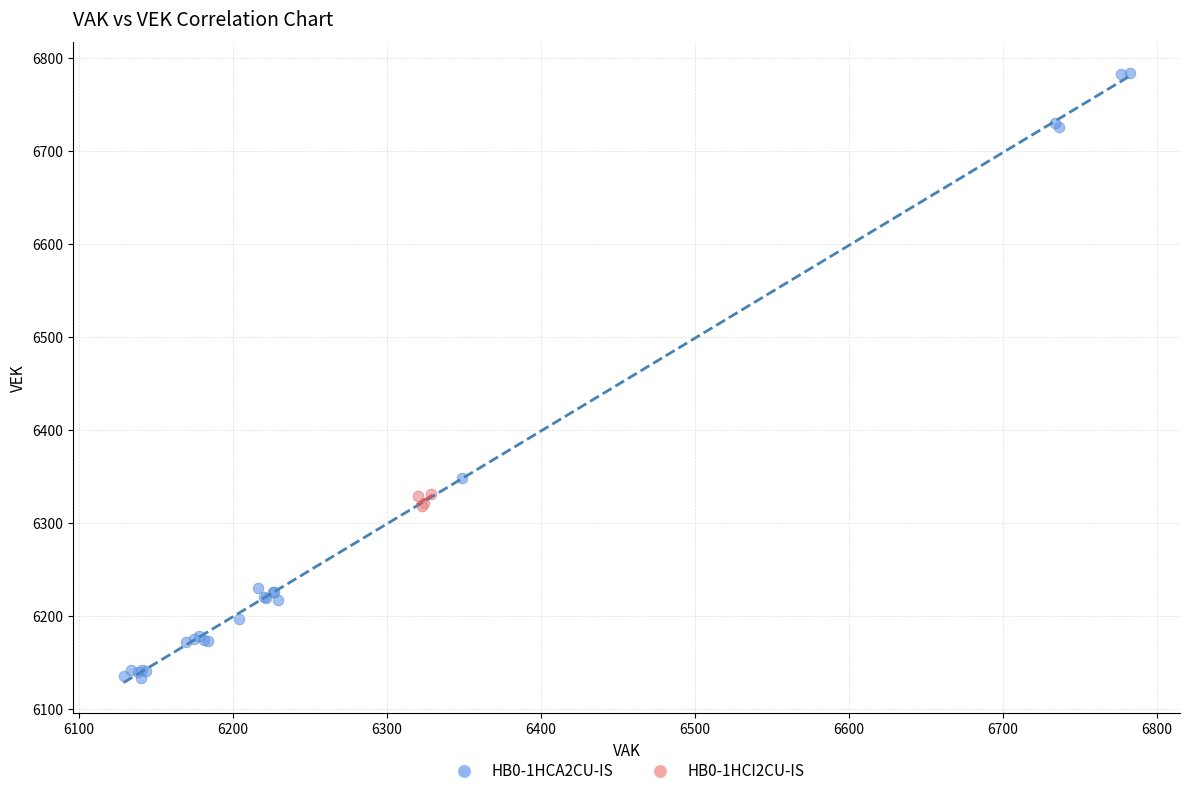

Which series contains the highest Y value?

HB0-1HCA2CU-IS